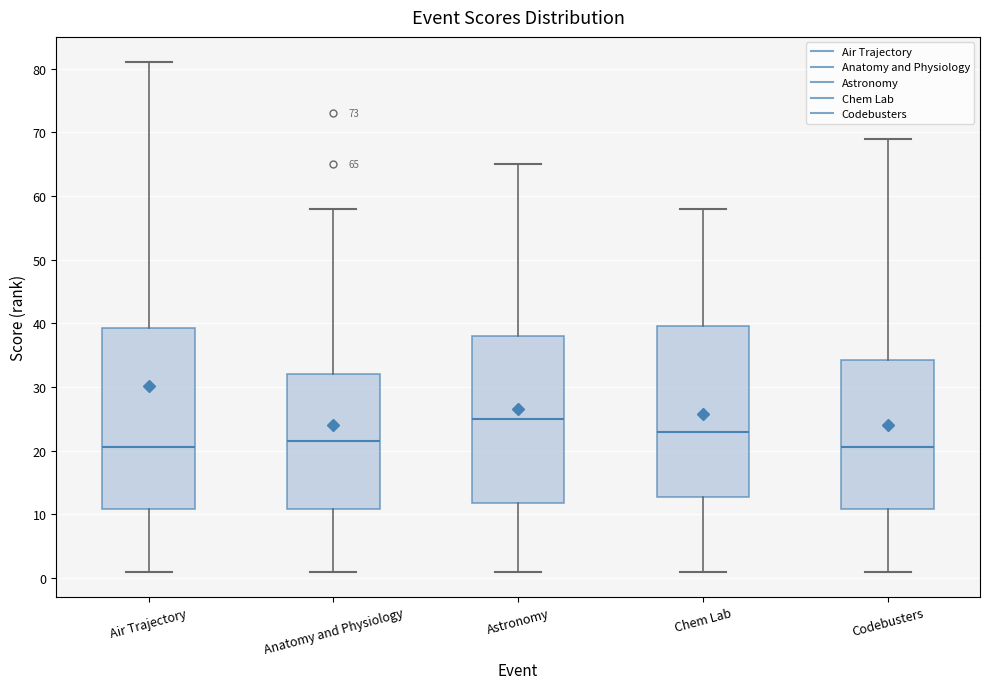

Which box is the tallest, from its lower edge to its upper edge?

Air Trajectory